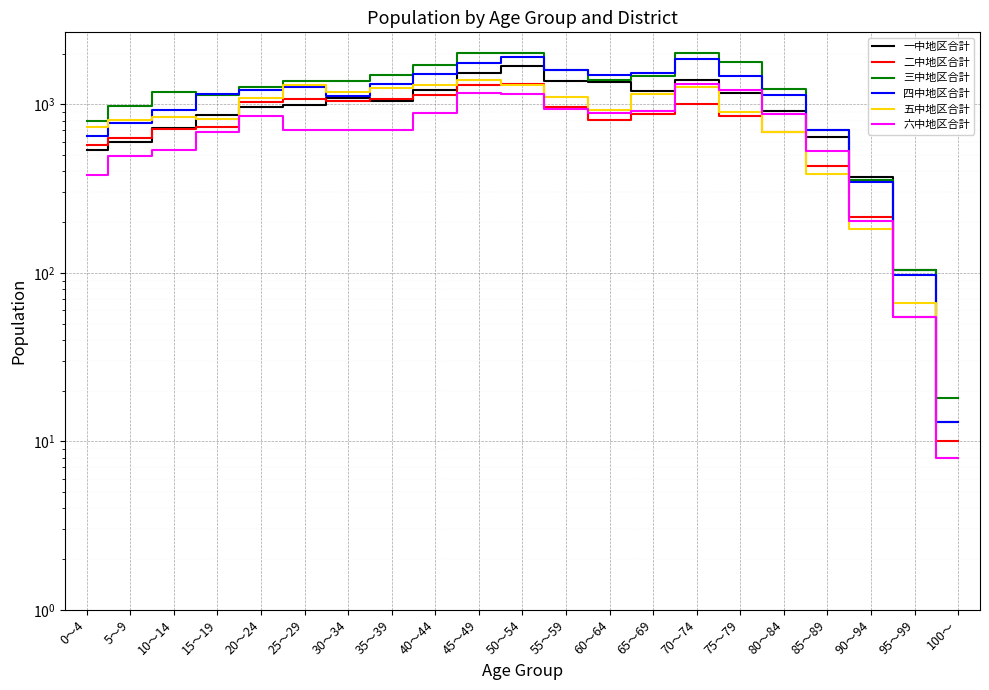

Reading left to right, extract all data points from this chart.

一中地区合計: 535	595	722	864	965	992	1084	1043	1215	1531	1682	1369	1349	1195	1400	1164	912	643	370	104	13
二中地区合計: 574	632	718	734	1039	1069	1041	1075	1138	1303	1326	970	810	880	1011	851	683	431	215	55	10
三中地区合計: 798	975	1176	1136	1262	1378	1379	1501	1707	2026	2012	1594	1392	1480	2028	1786	1235	709	357	104	18
四中地区合計: 646	780	927	1151	1219	1274	1121	1320	1516	1748	1914	1604	1502	1528	1861	1470	1142	706	347	97	13
五中地区合計: 738	810	836	814	1084	1296	1184	1249	1304	1398	1299	1104	925	1152	1268	899	688	384	181	66	8
六中地区合計: 382	494	536	688	855	701	709	700	887	1175	1149	932	885	910	1323	1215	875	529	204	55	8